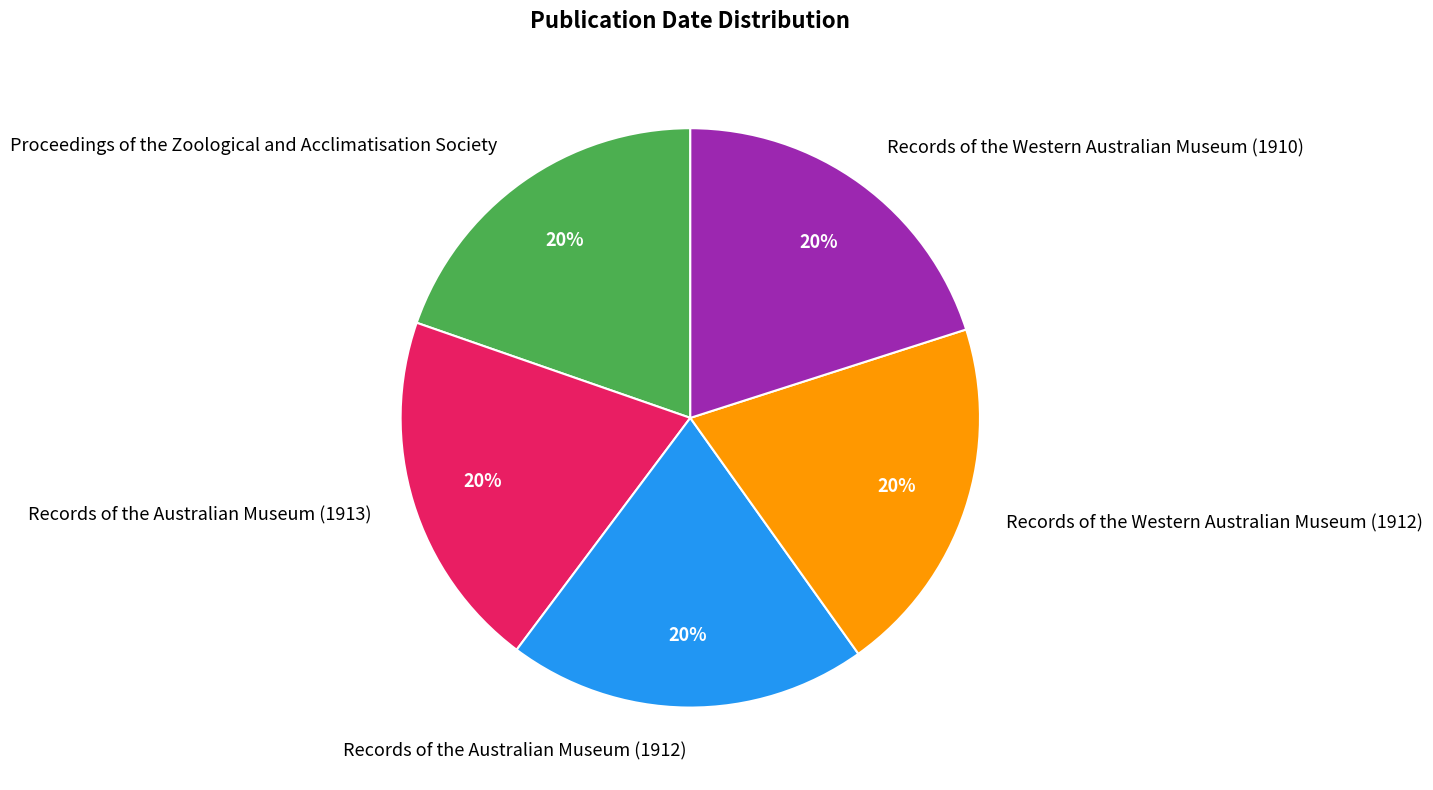

Do Records of the Western Australian Museum (1912) and Records of the Australian Museum (1913) together represent more than half of the pie?

No